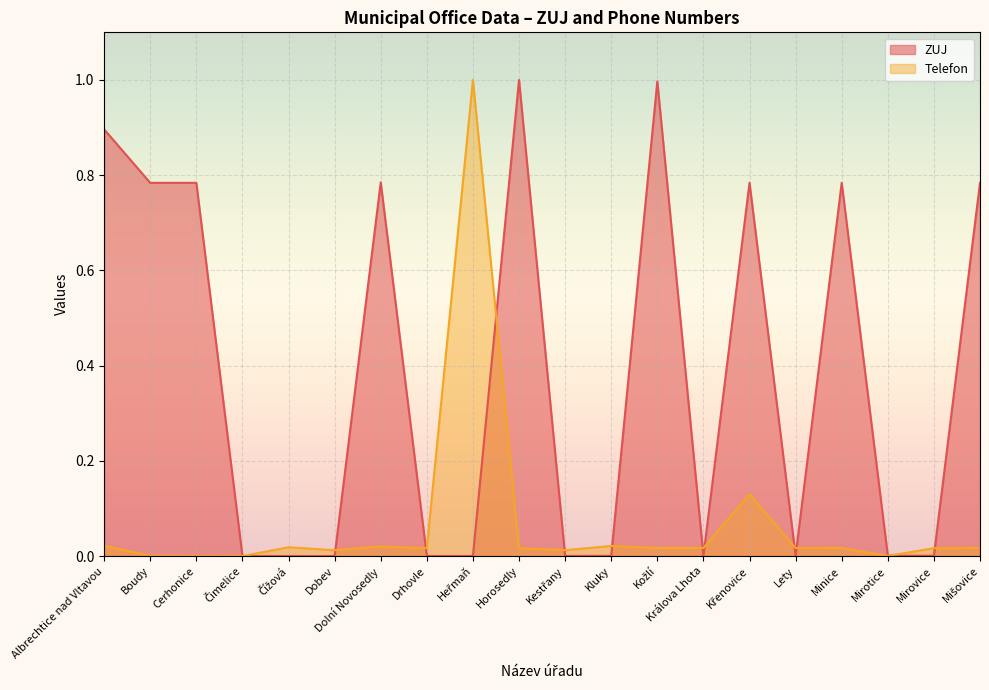

At how many categories does at least one series exceed 0?

19